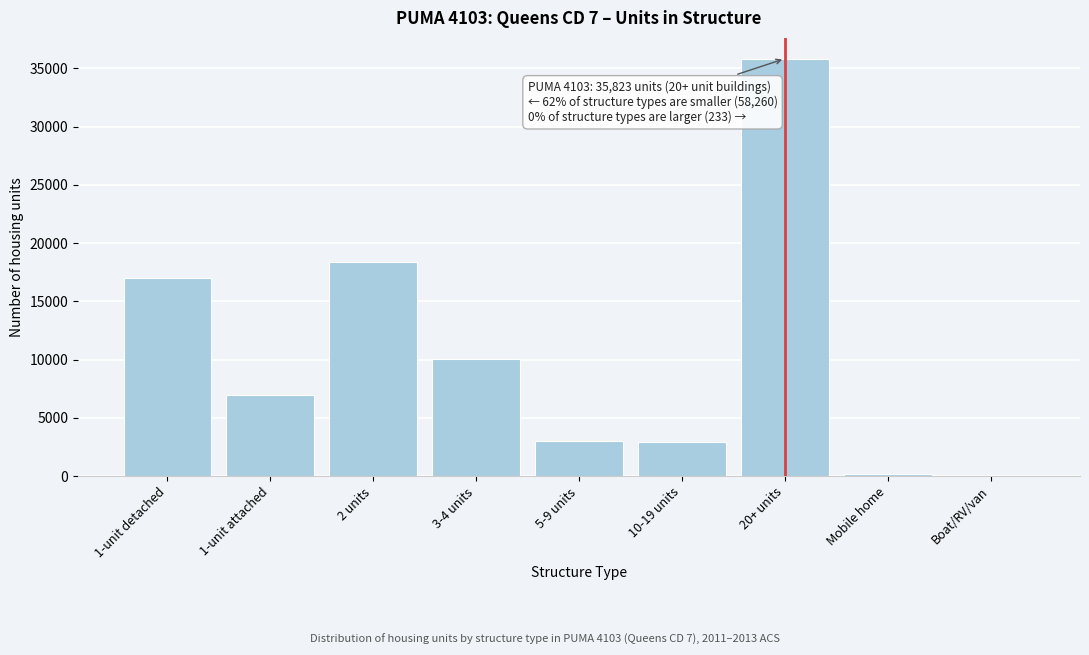

The value at 3-4 units is 3147. True or false?

False